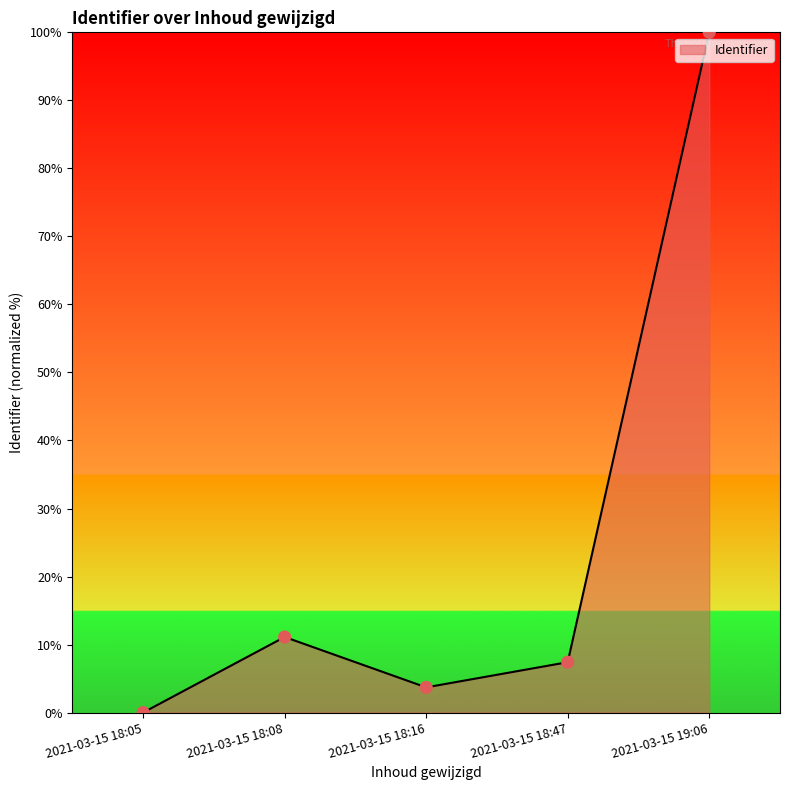

Approximately how many times larger is the value at 2021-03-15 18:16 compared to 2021-03-15 18:08?

0.3